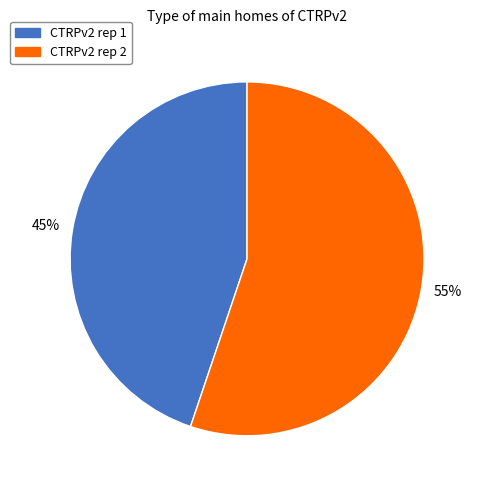

True or false: CTRPv2 rep 1 accounts for 45% of the total.

True